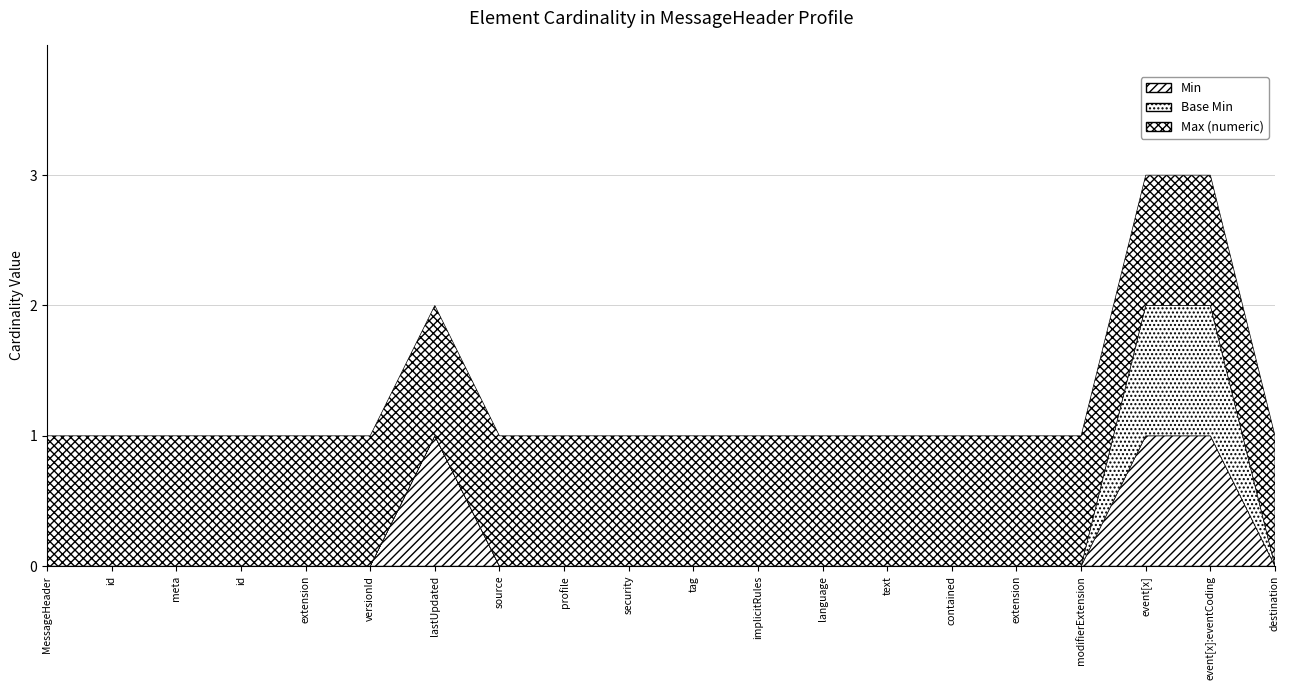

Is it true that Min equals 2 at MessageHeader.event[x]:eventCoding?

False